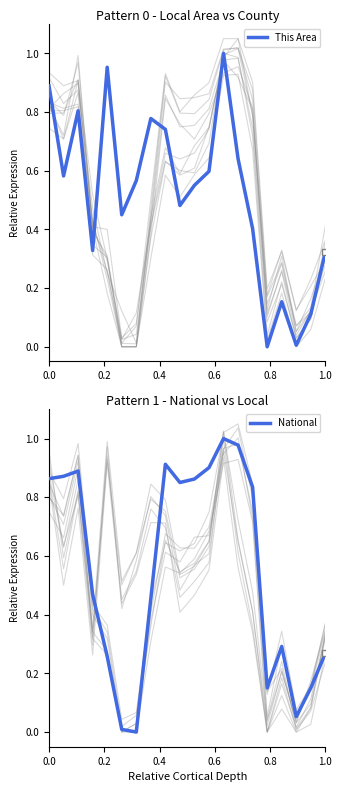

What position from the left is 8?

9